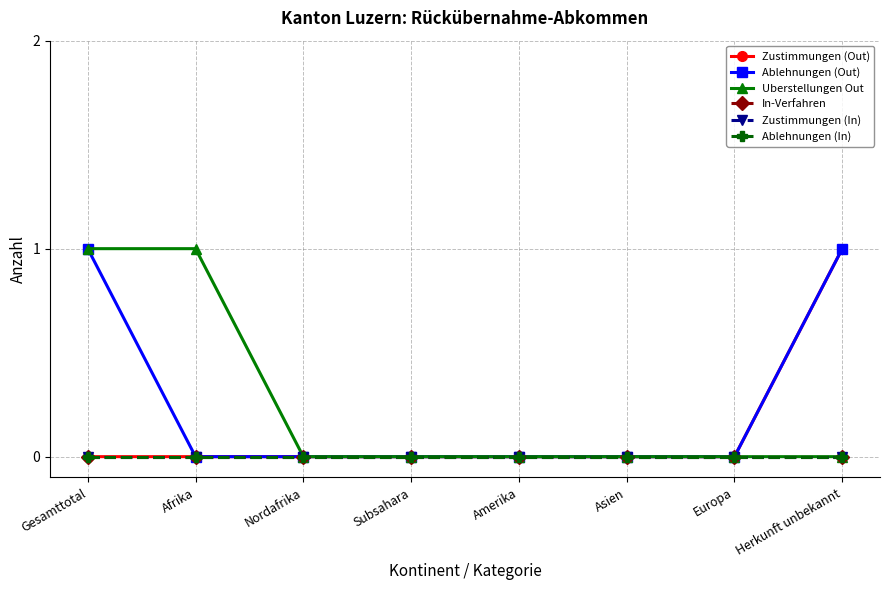

What is the approximate value of Ablehnungen (Out) at Gesamttotal?

1